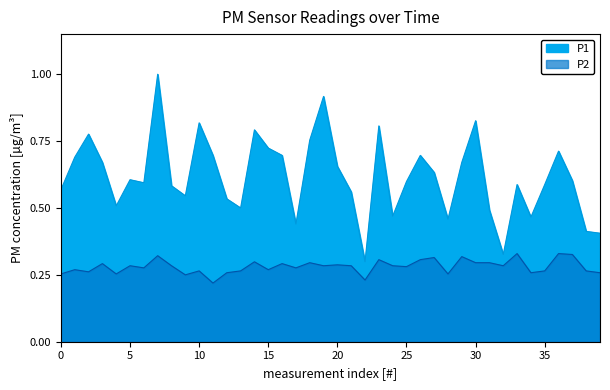

What is the value of the P1 point at the 3rd from the left?

0.8